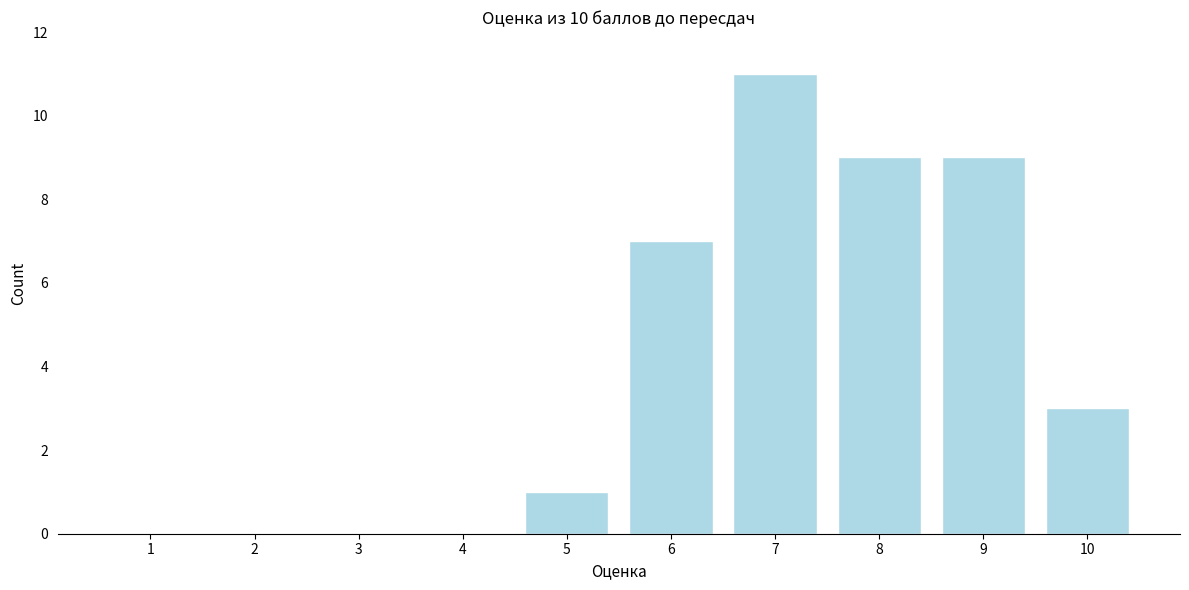

Reading left to right, list all the values displayed in this chart.

1=0	2=0	3=0	4=0	5=1	6=7	7=11	8=9	9=9	10=3